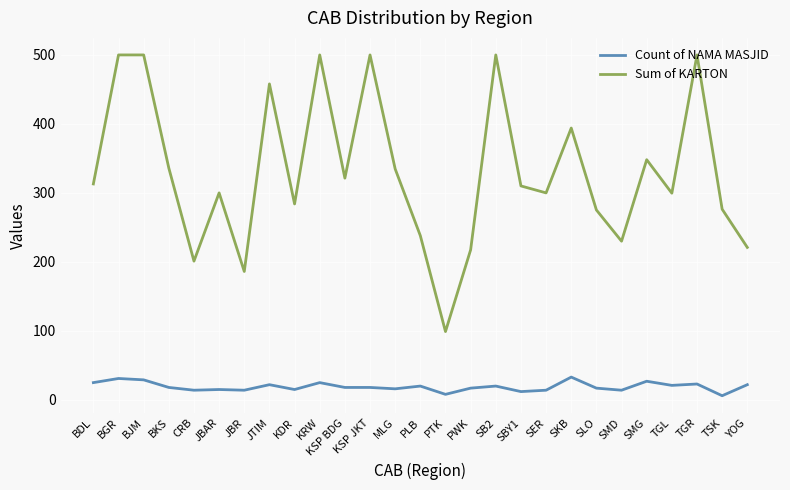

What is the minimum value for Sum of KARTON?

99.0